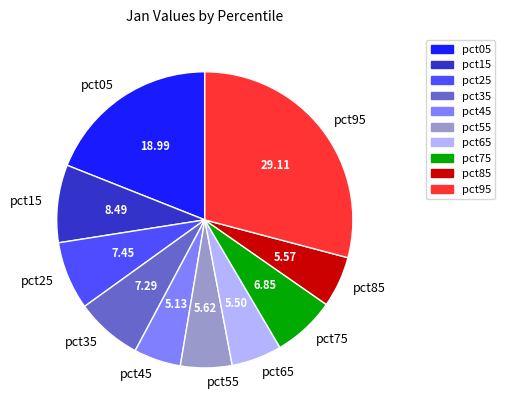

Does any single category account for the majority?

No